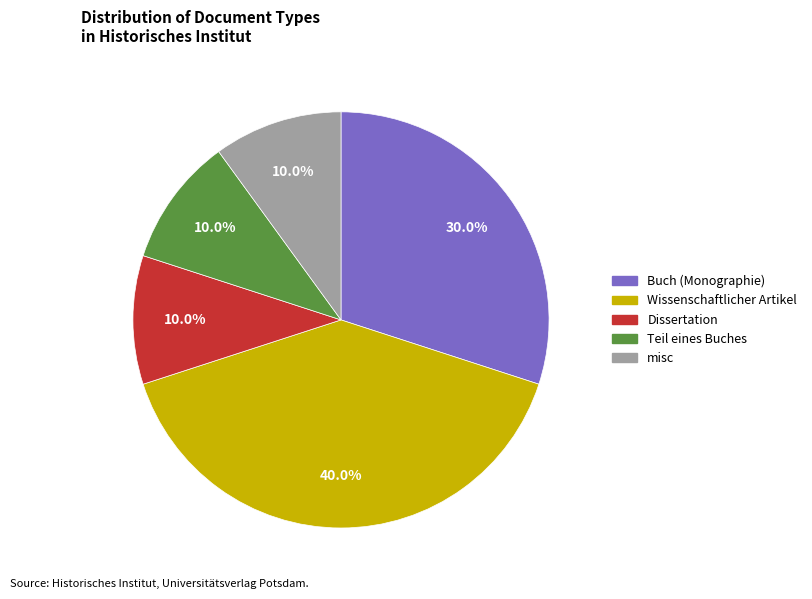

To the nearest percent, what portion does Wissenschaftlicher Artikel represent?

40%